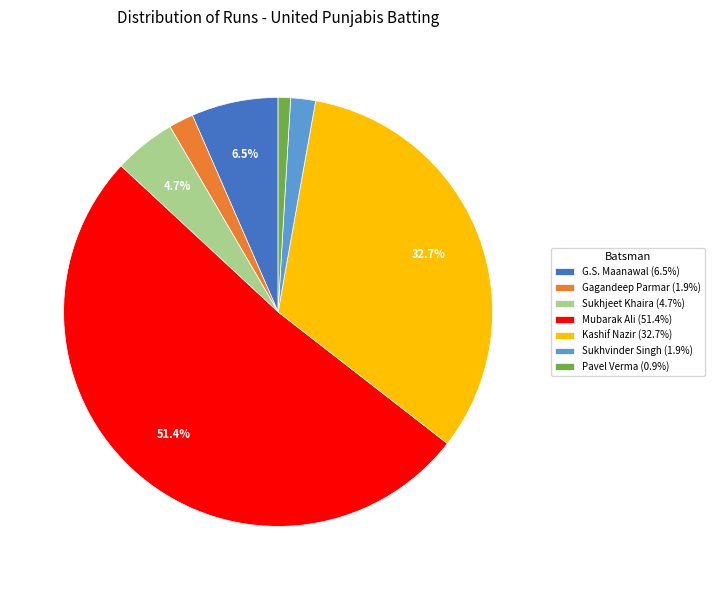

Does G.S. Maanawal (6.5%) represent more than half of the total?

No